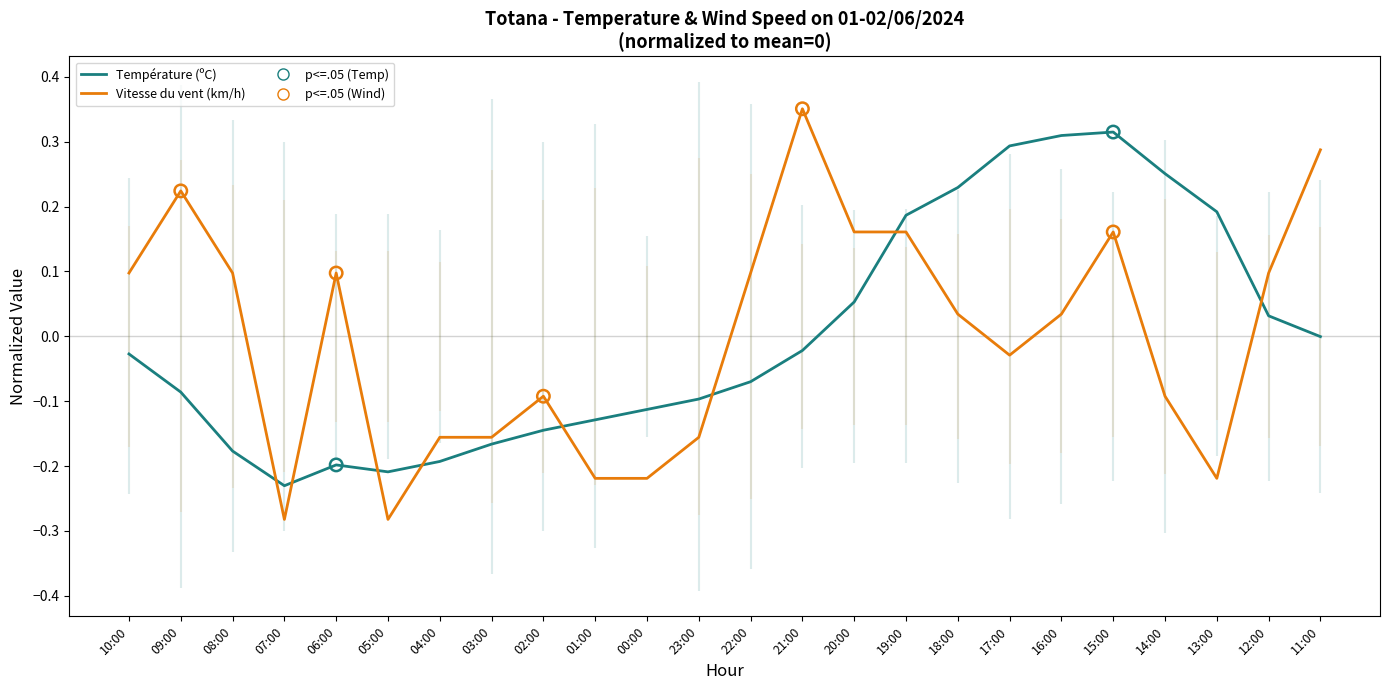

Which series reaches the minimum Y coordinate?

Vitesse du vent (km/h)